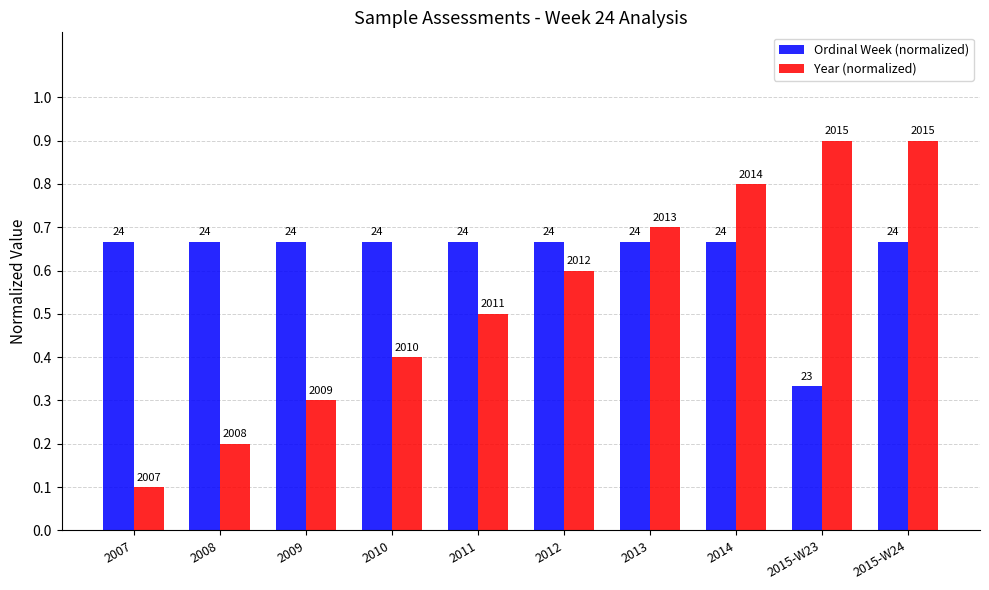

Which series has the largest total across all categories?

Ordinal Week (normalized)